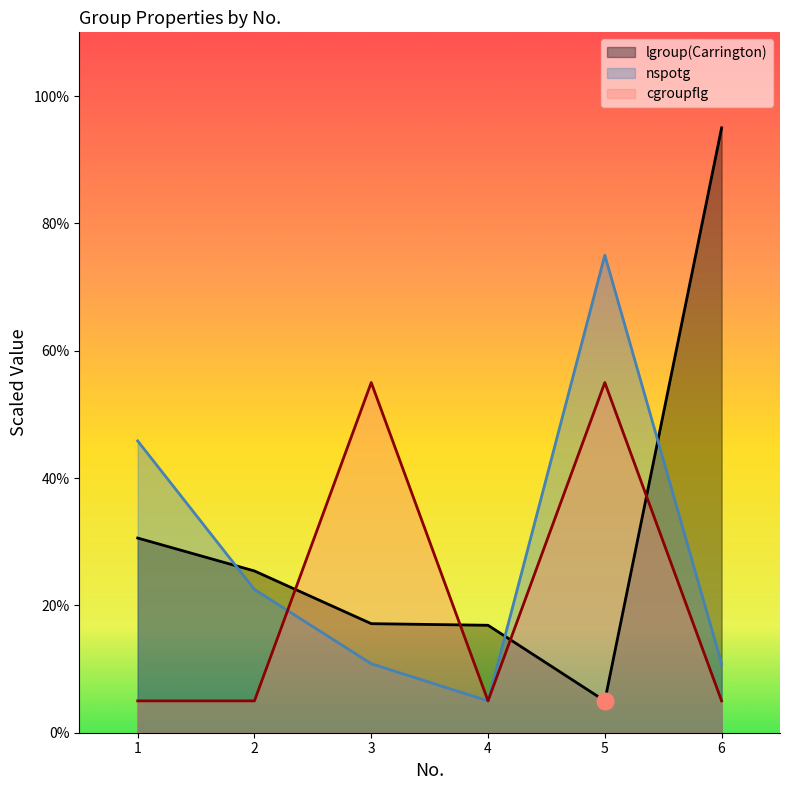

What is the value of the lgroup(Carrington) point at the 2nd from the left?

25.4